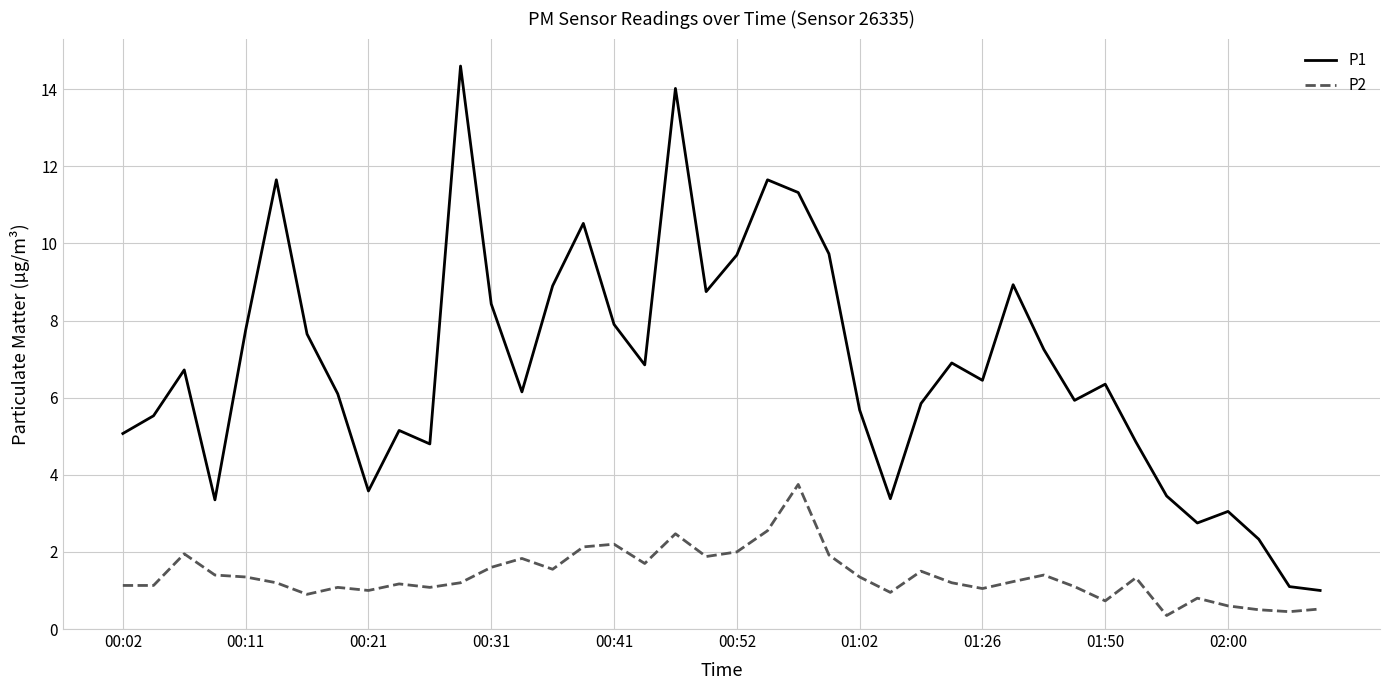

Which series has the widest spread of values?

P1